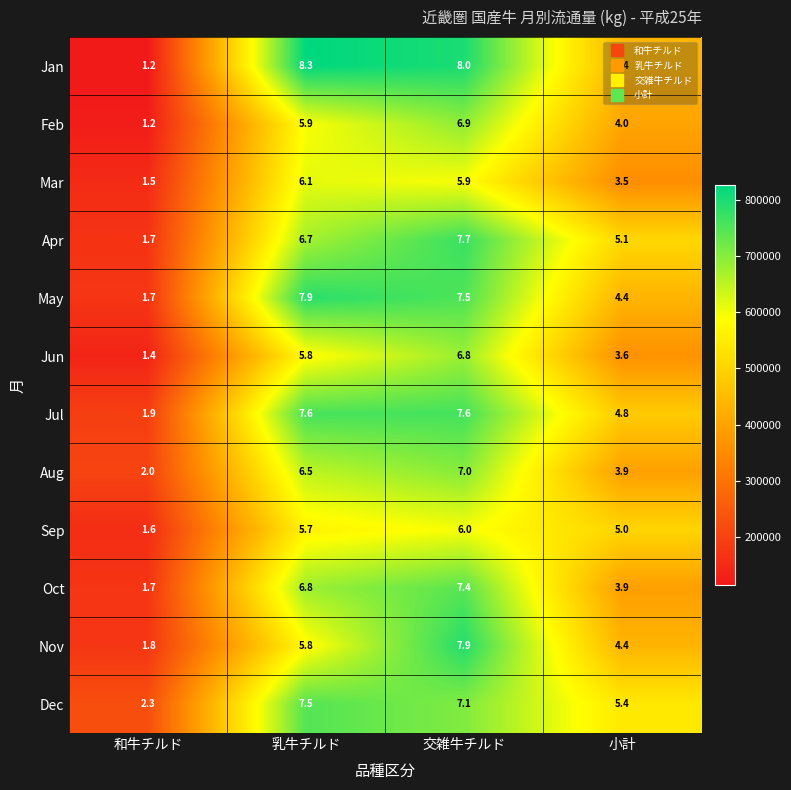

What is the total value across all series at 小計?

52.4